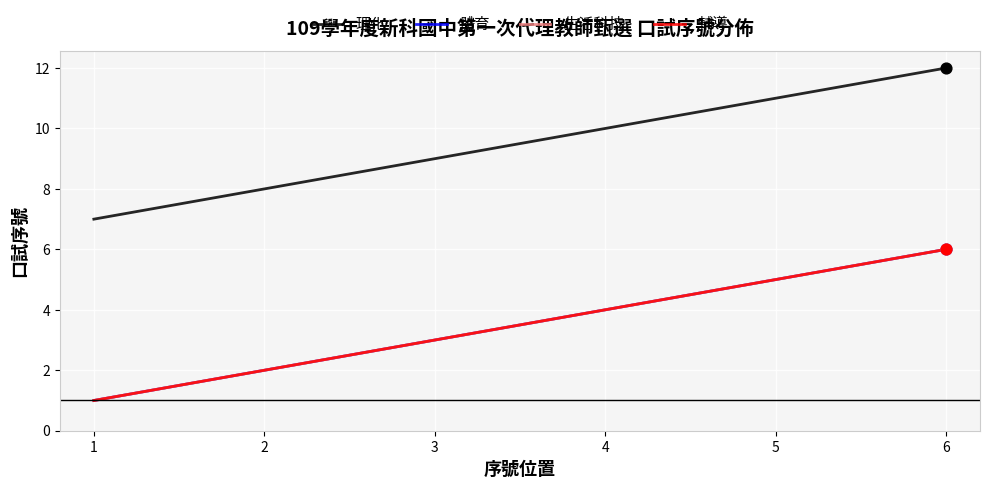

Is this an area chart (filled region under the line)?

No